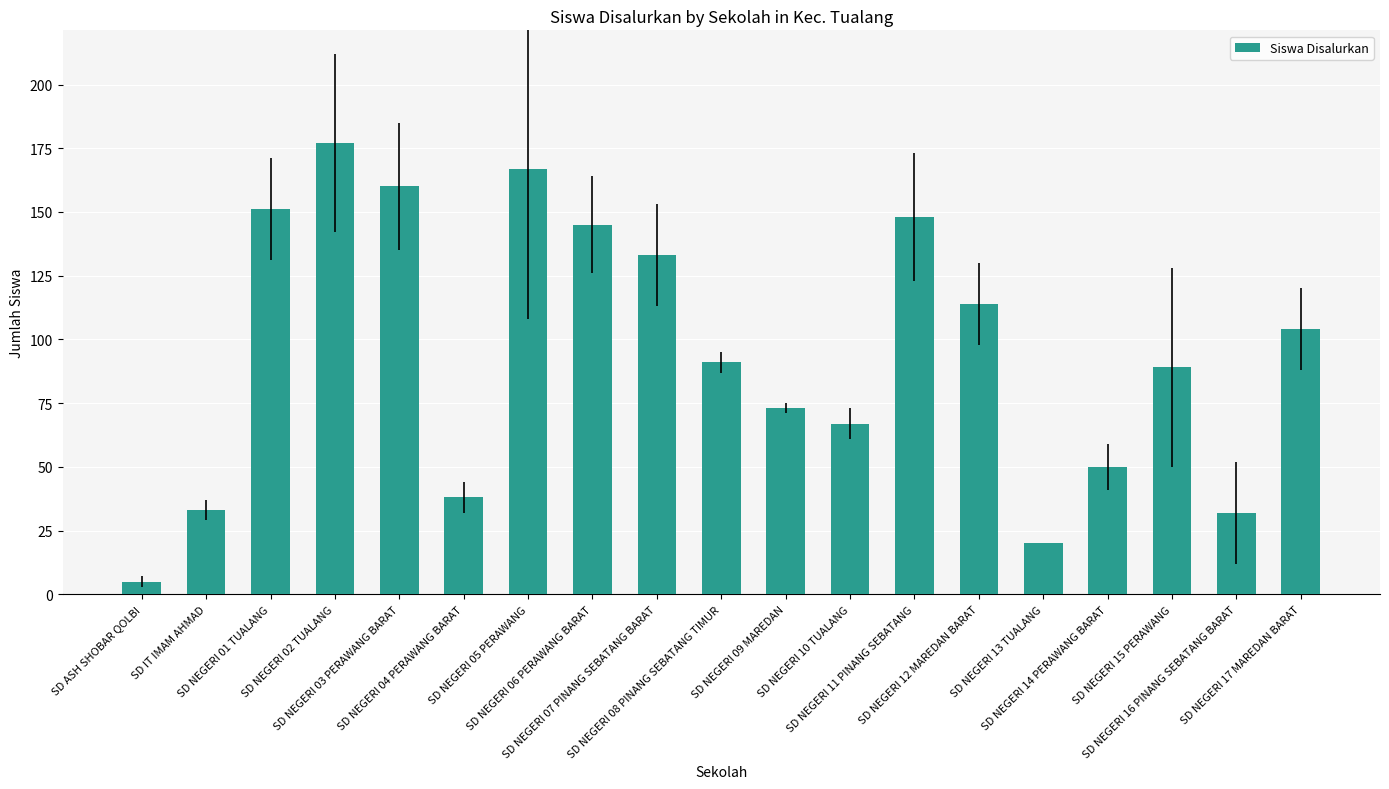

The chart shows a value of 91 at SD NEGERI 08 PINANG SEBATANG TIMUR. True or false?

True